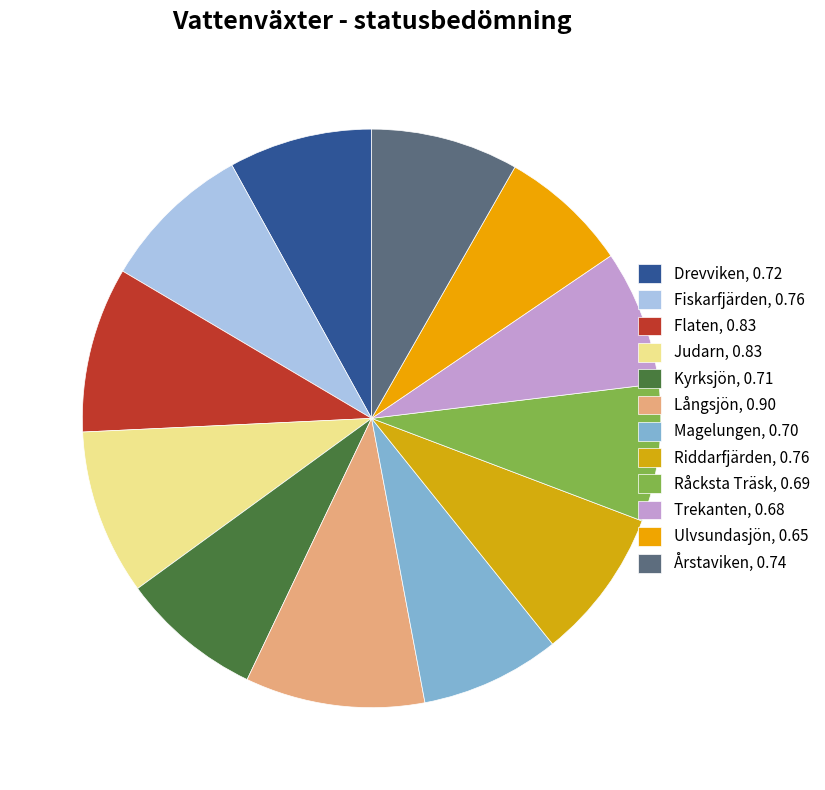

Is there any slice that represents more than half of the pie?

No